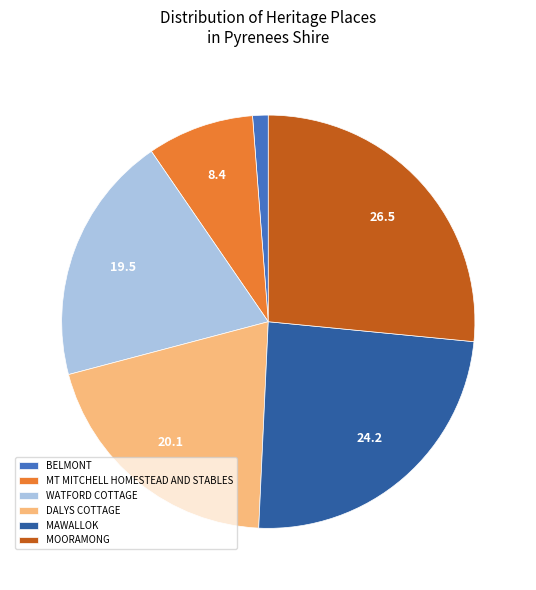

Approximately how many times larger is the value at MT MITCHELL HOMESTEAD AND STABLES compared to BELMONT?

6.9